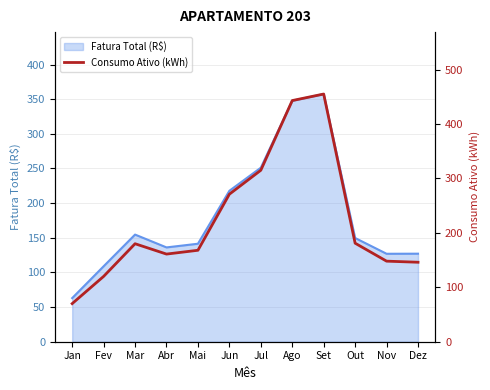

Is it true that the value at Set is 455?

True